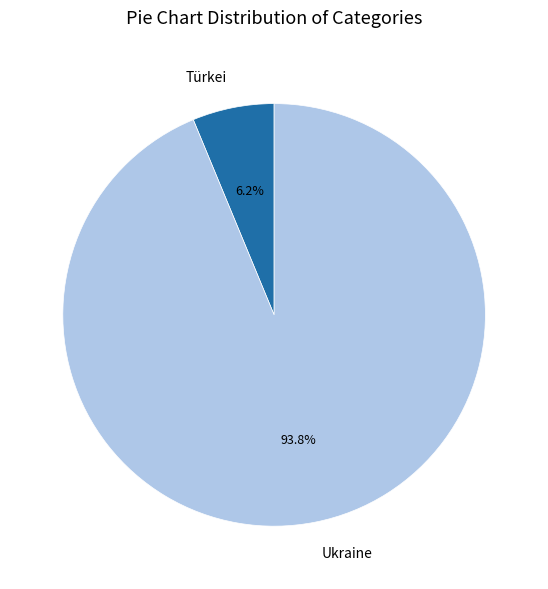

Count the number of slices in the pie.

2